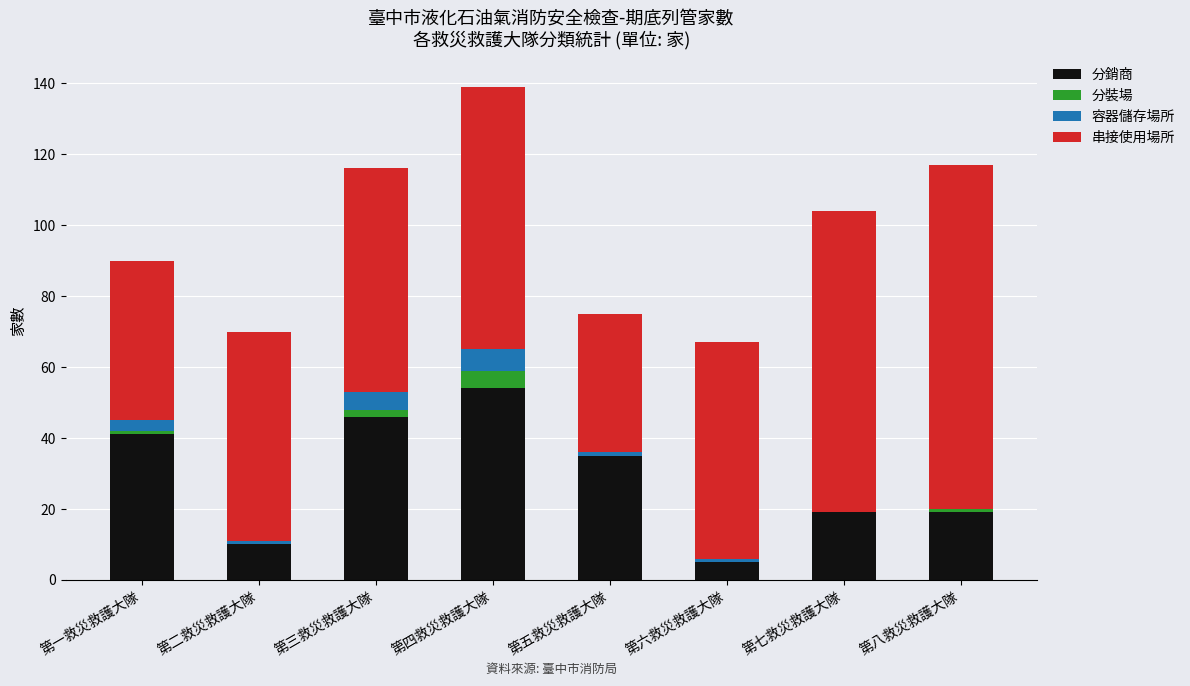

What is the highest value of the 分銷商 series?

54